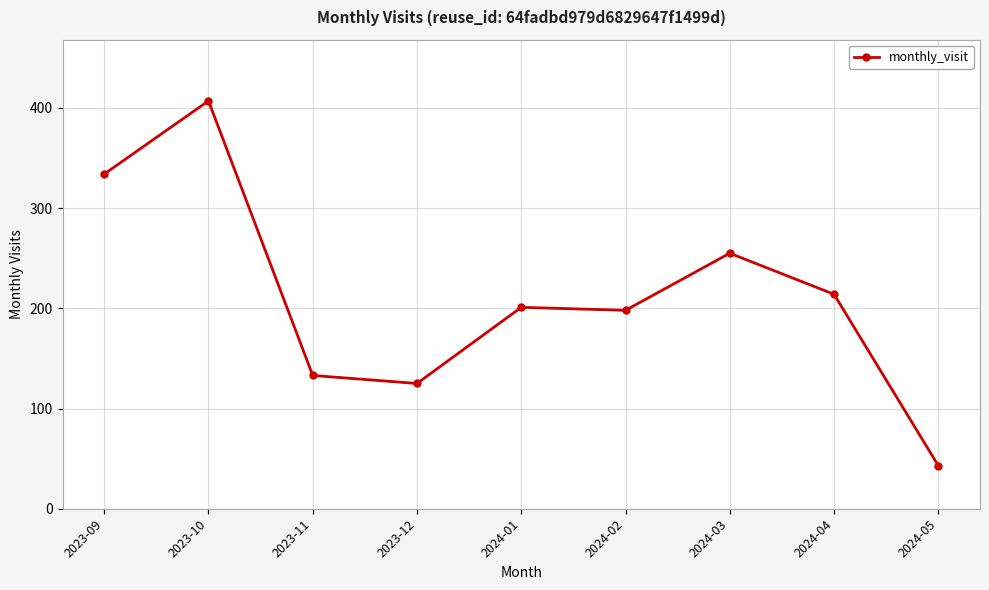

How many categories are shown in the chart?

9